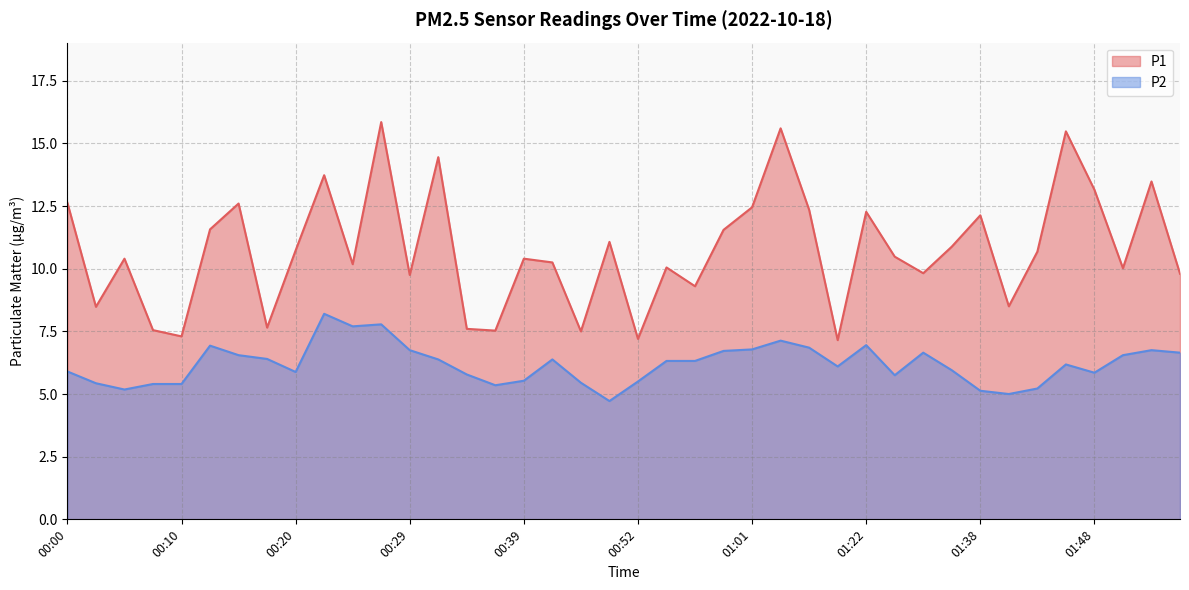

How many lines are shown in the chart?

2